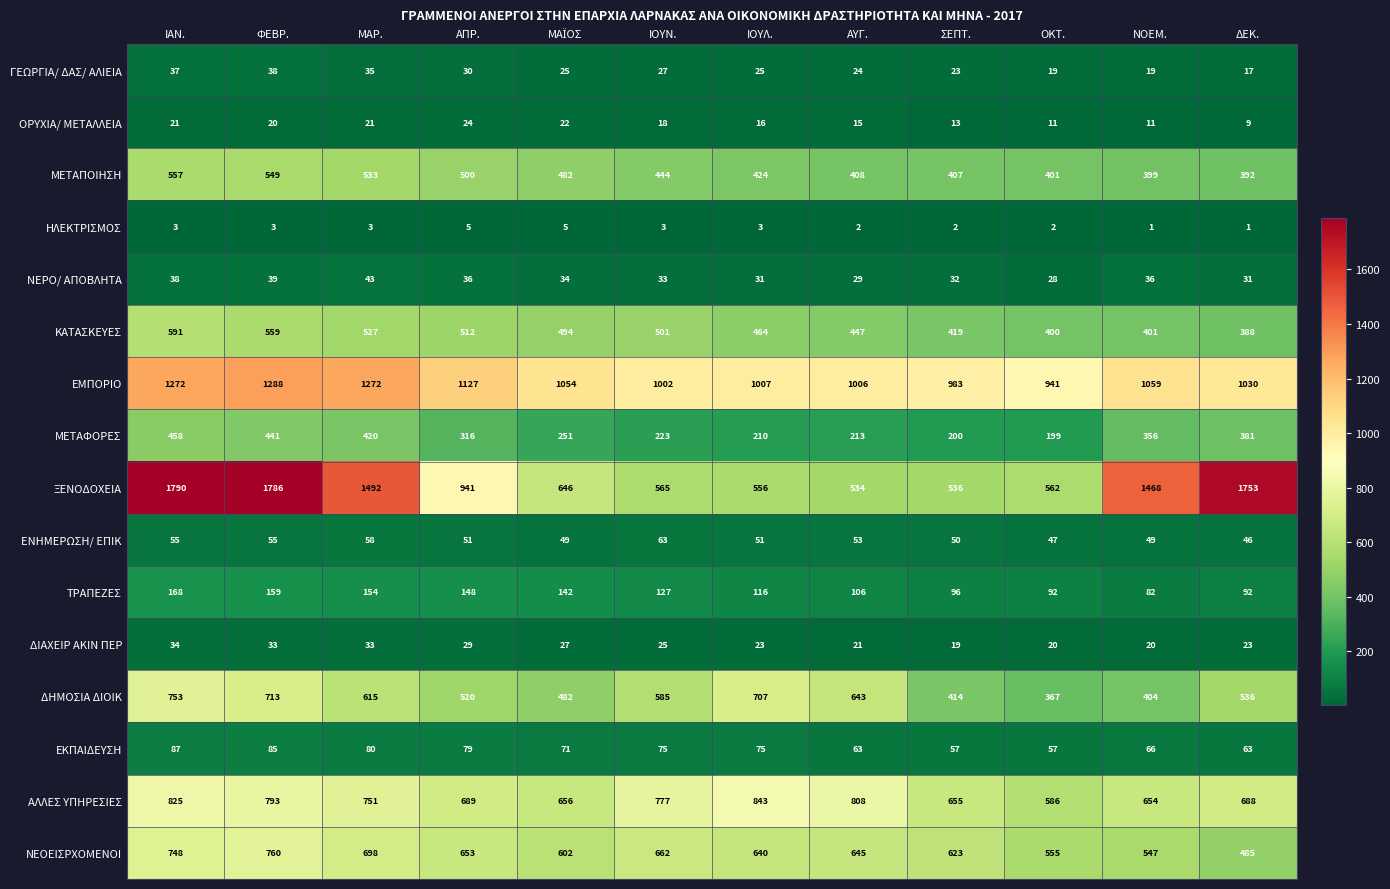

True or false: ΝΕΟΕΙΣΡΧΟΜΕΝΟΙ has a value of 653 at ΑΠΡ..

True